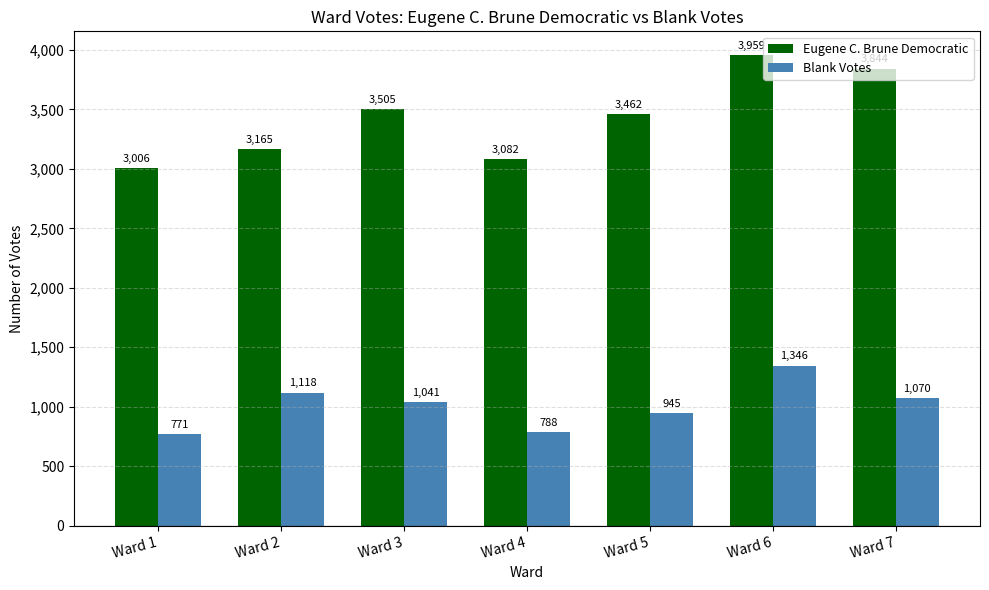

Between Ward 2 and Ward 6, which series saw the biggest shift?

Eugene C. Brune Democratic